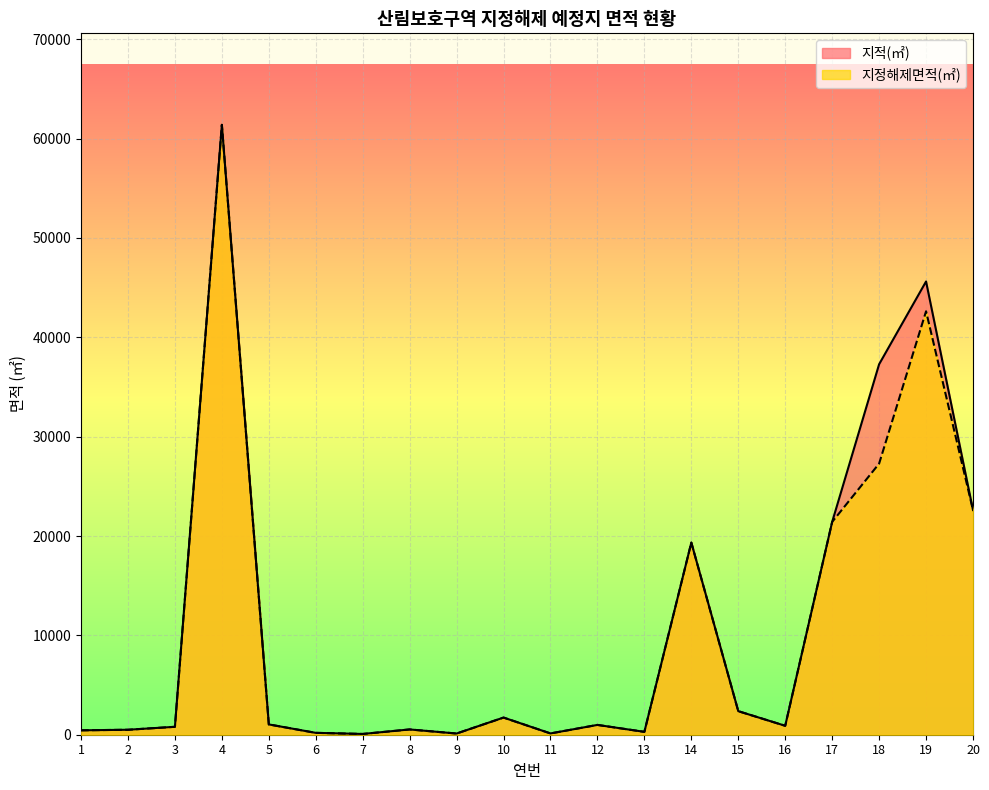

Where does the 지정해제면적(㎡) series first go above 987?

4